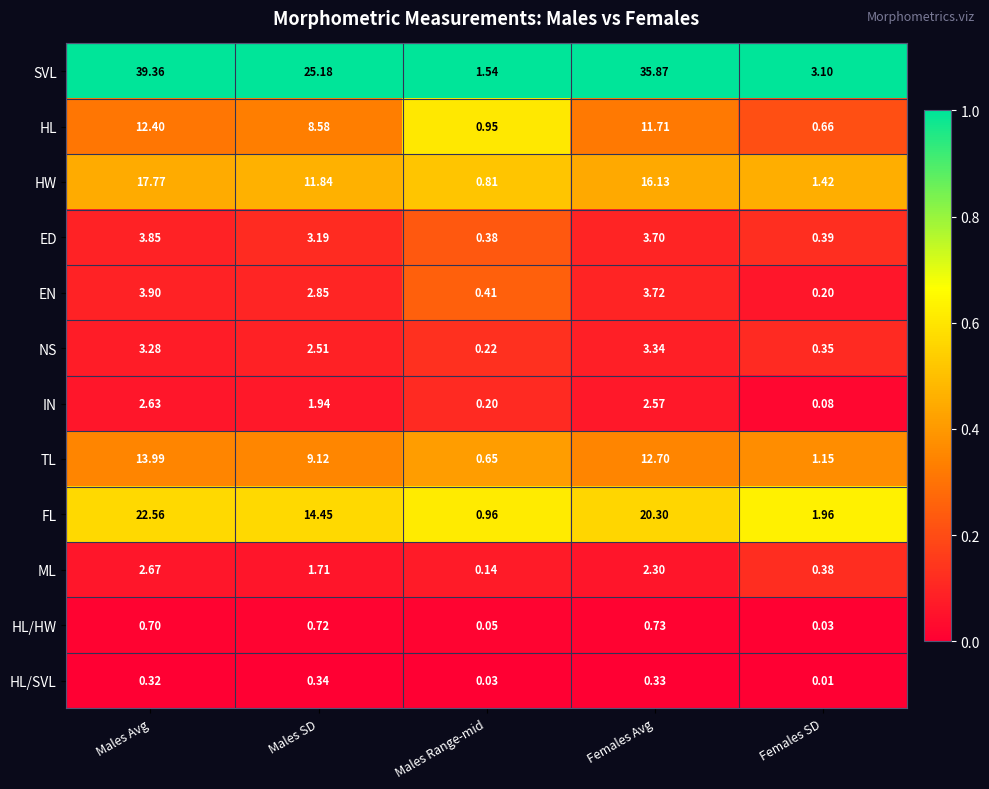

Which label corresponds to the smallest value in the chart?

Females SD